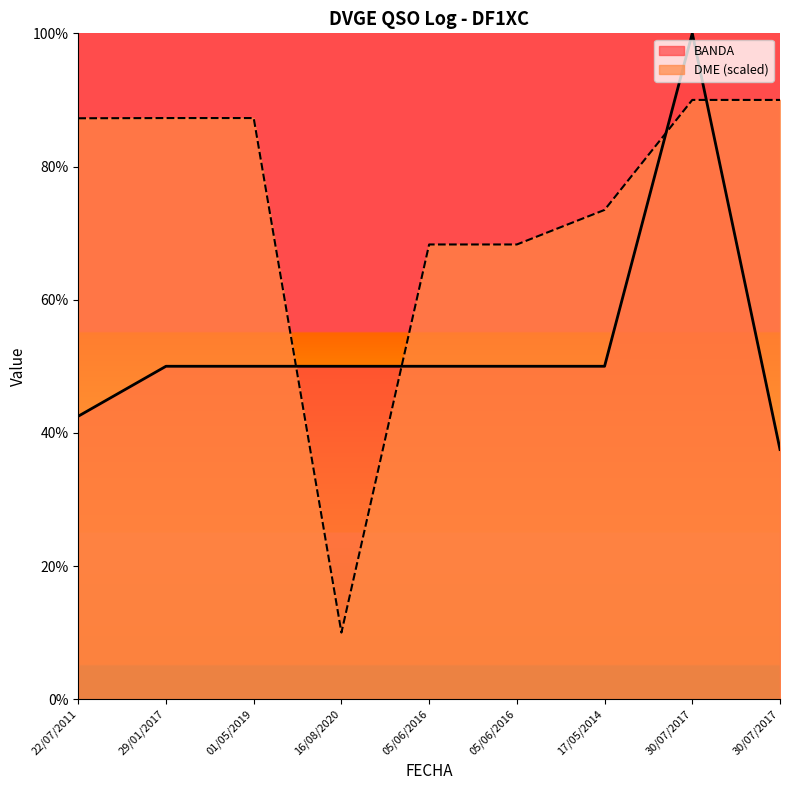

True or false: DME has more than 1 points higher than both neighbors.

False